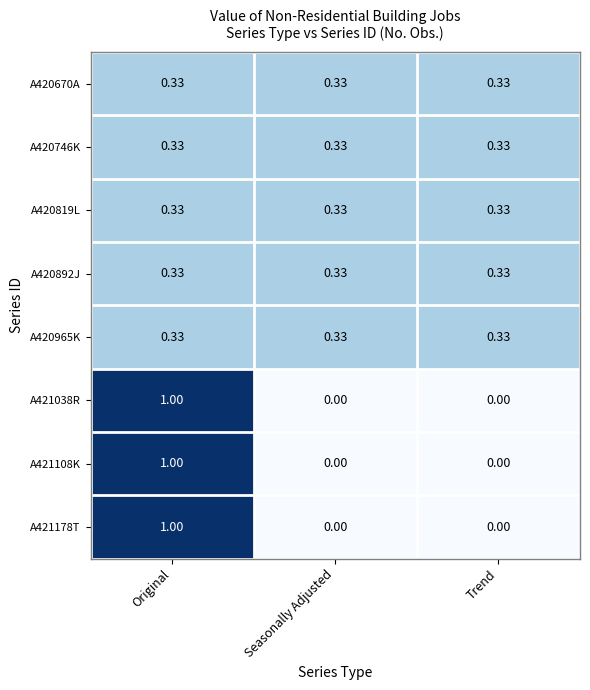

How many series are shown in this chart?

8